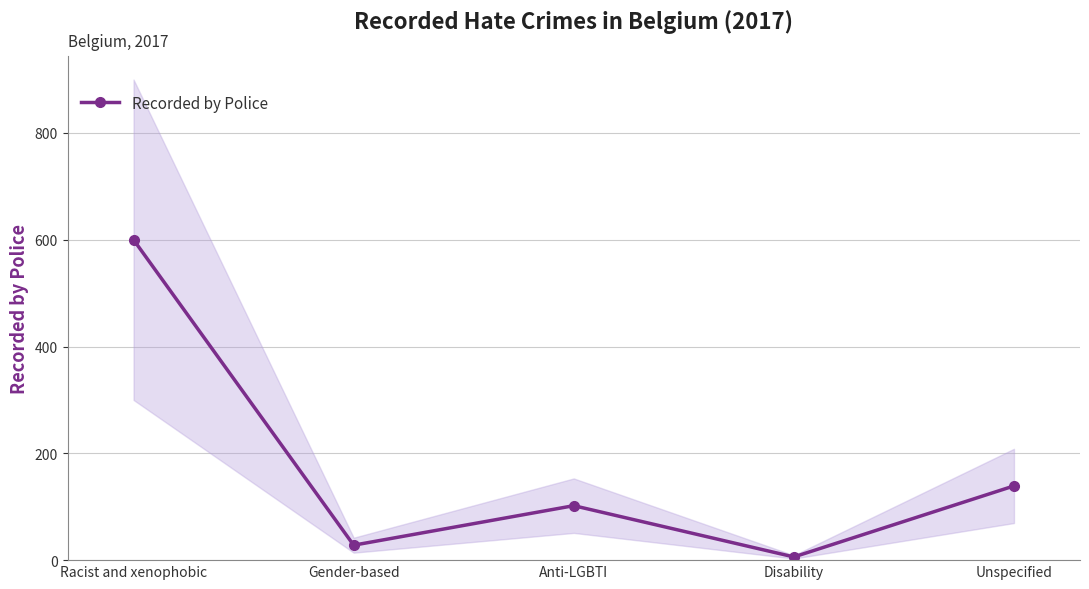

What is the change in value from Racist and xenophobic to Anti-LGBTI?

-498